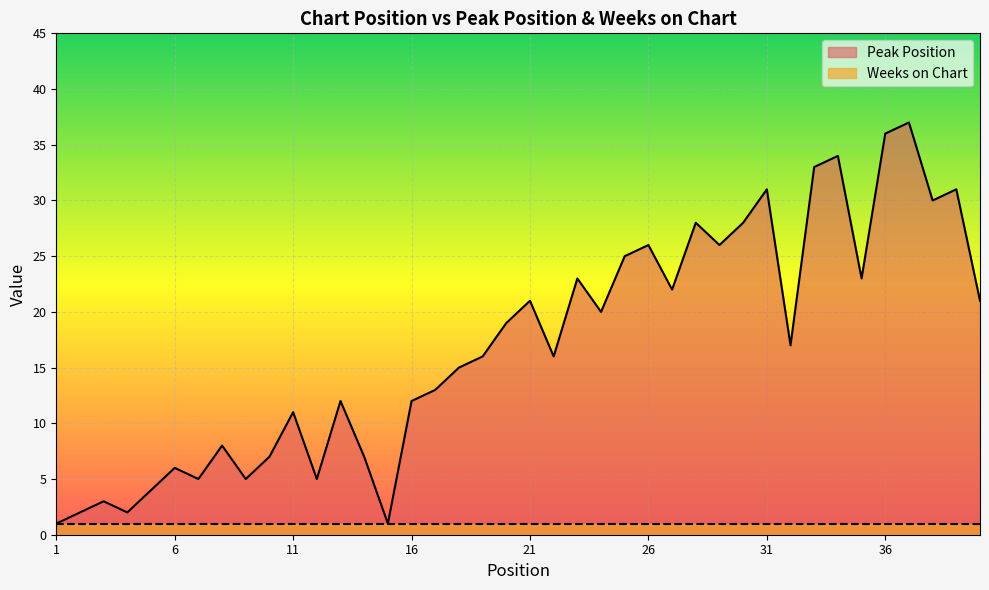

What is the average value?

17